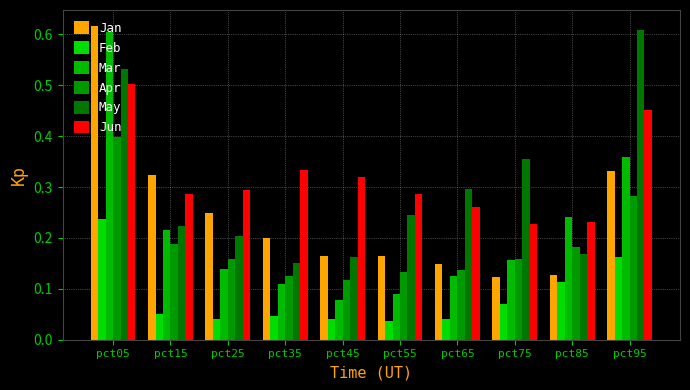

List the series in order of their peak value, lowest first.

Feb, Apr, Jun, Mar, May, Jan